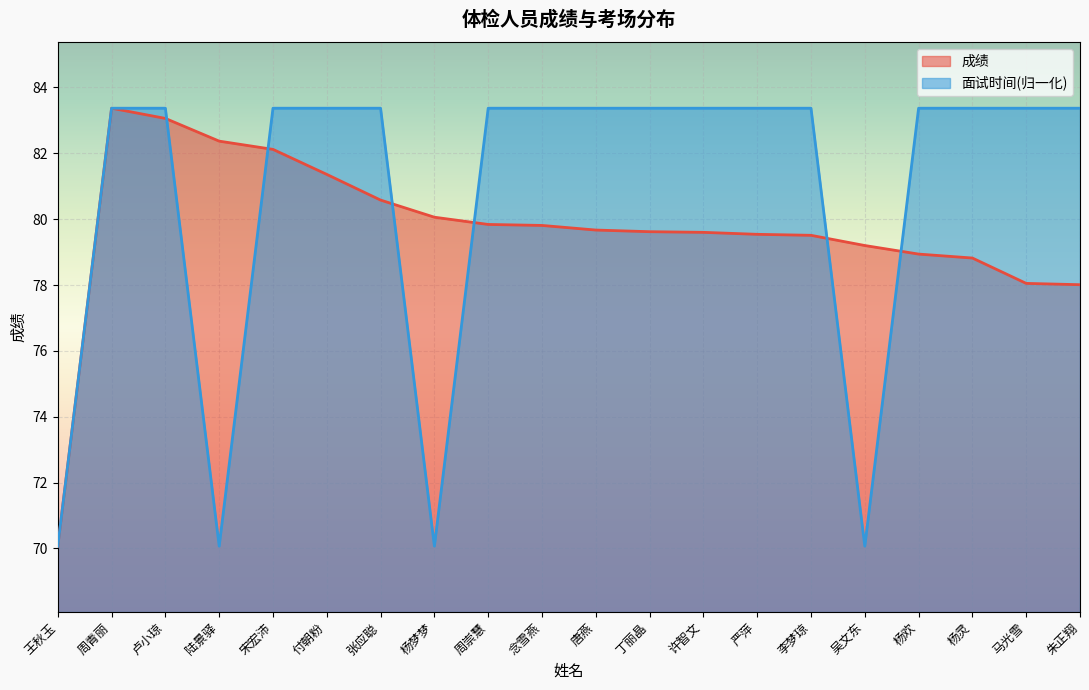

What position from the left is 唐燕?

11